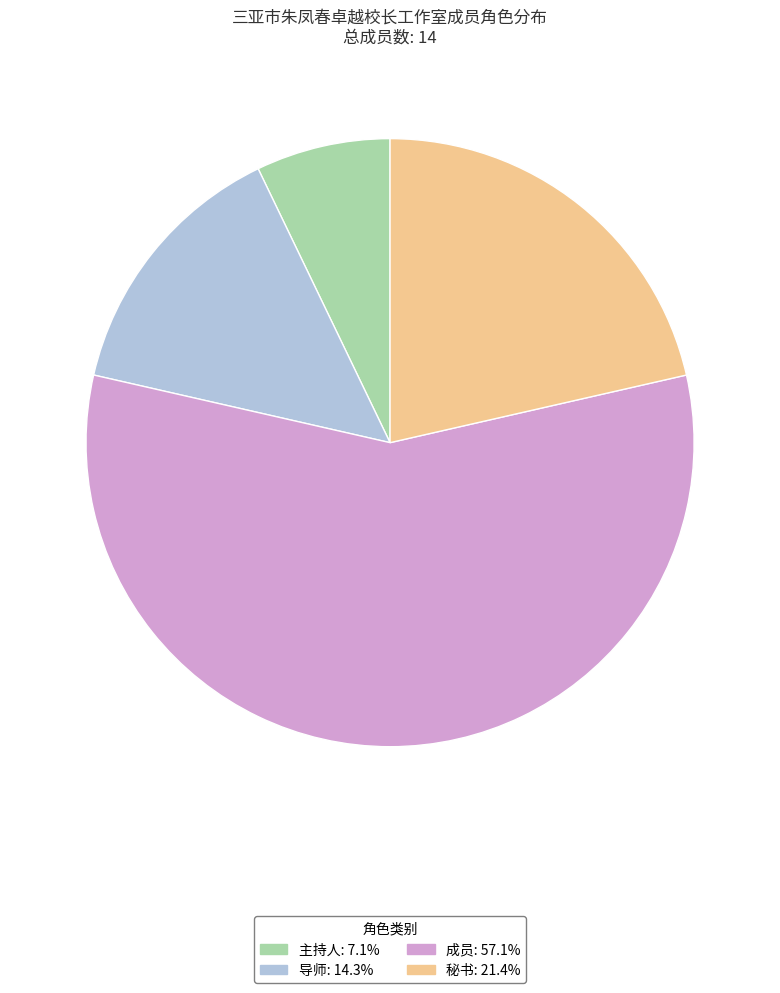

Combined, do 主持人 and 秘书 account for over 50%?

No